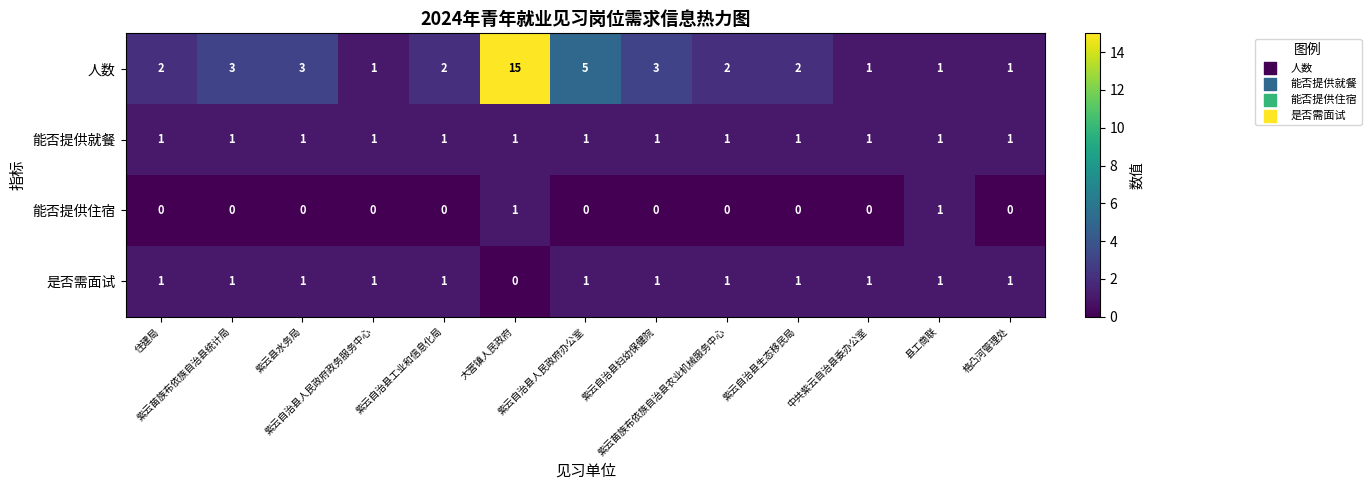

Which series has the widest spread of values?

人数